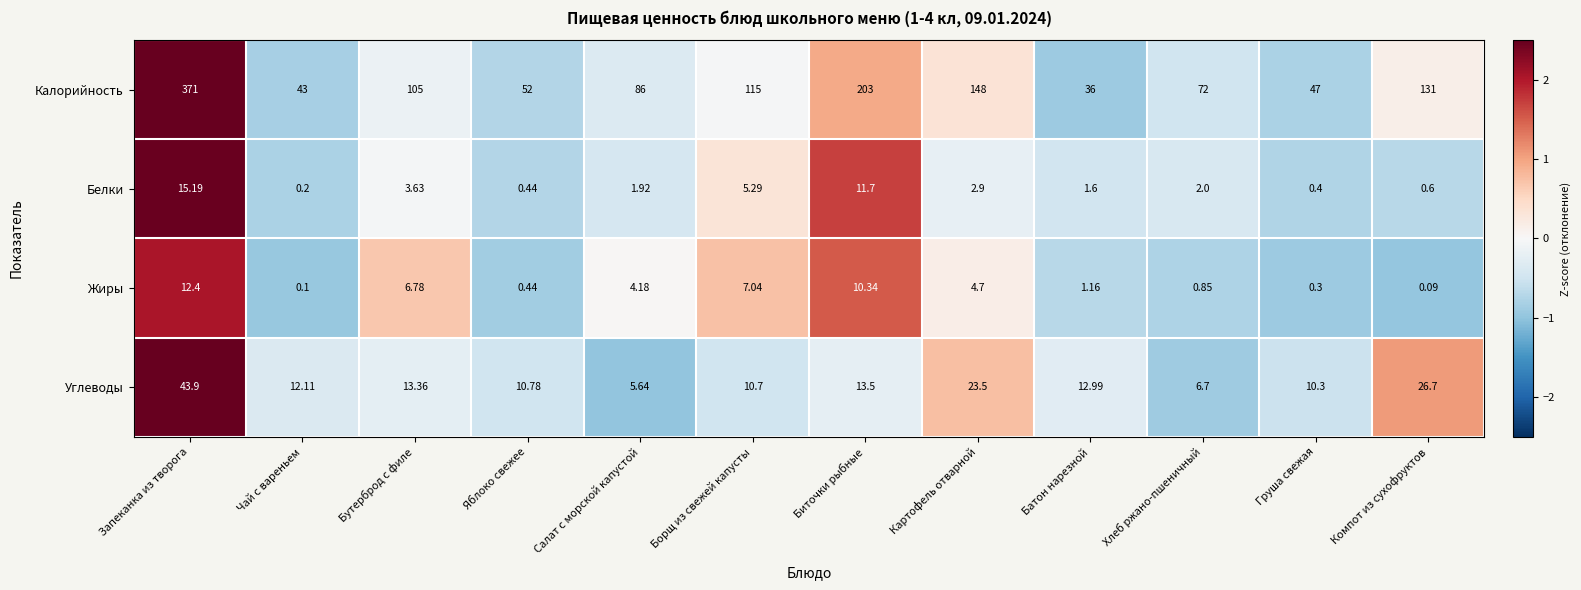

At which category is the sum across all series the highest?

Запеканка из творога